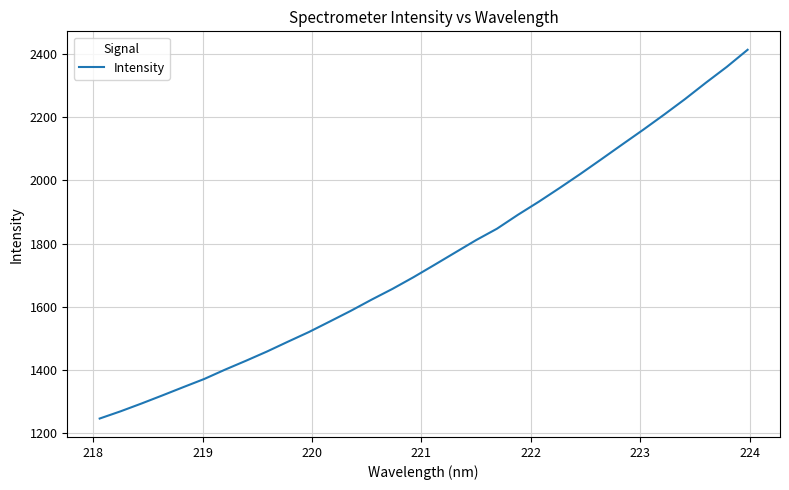

What is the average value?

1754.1